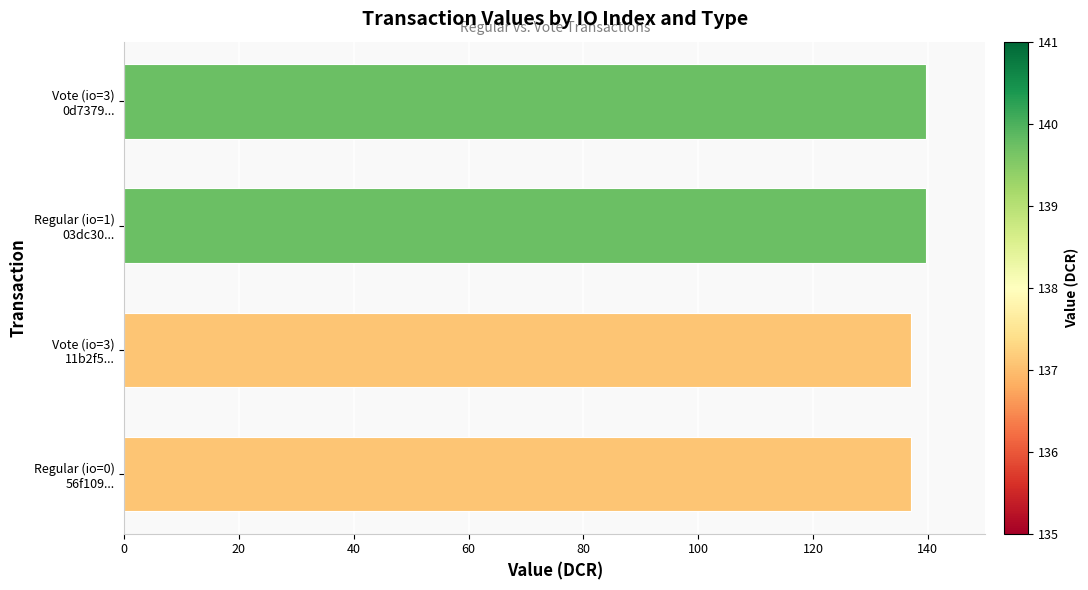

What is the sum of all values?

553.6